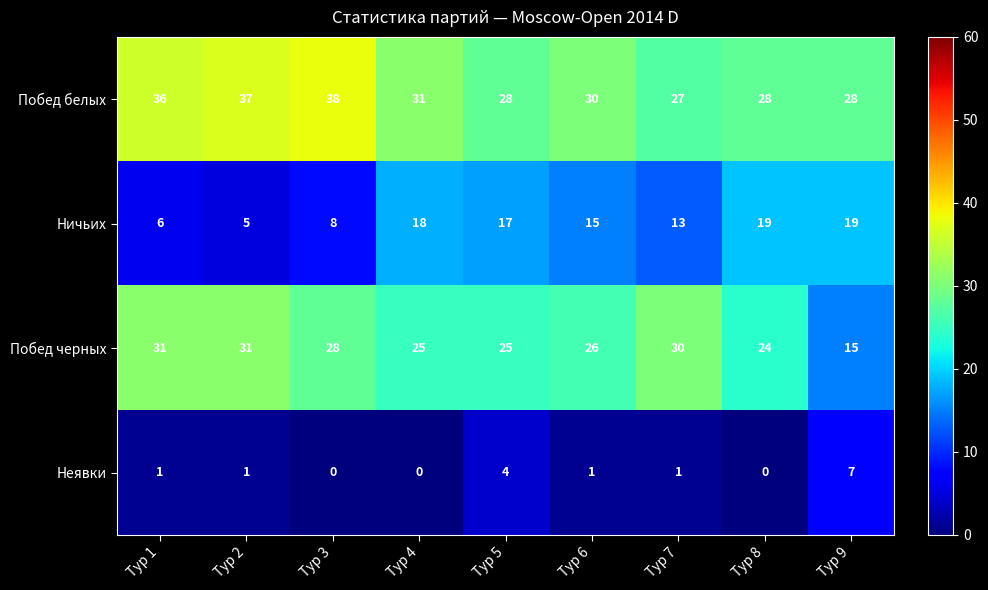

What is the approximate value of Побед белых at Тур 9, to the nearest 10?

30